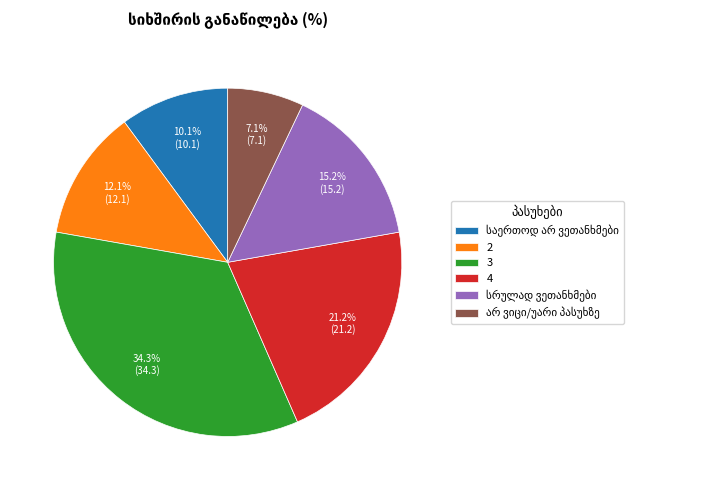

The 4 slice represents 28% of the pie. True or false?

False